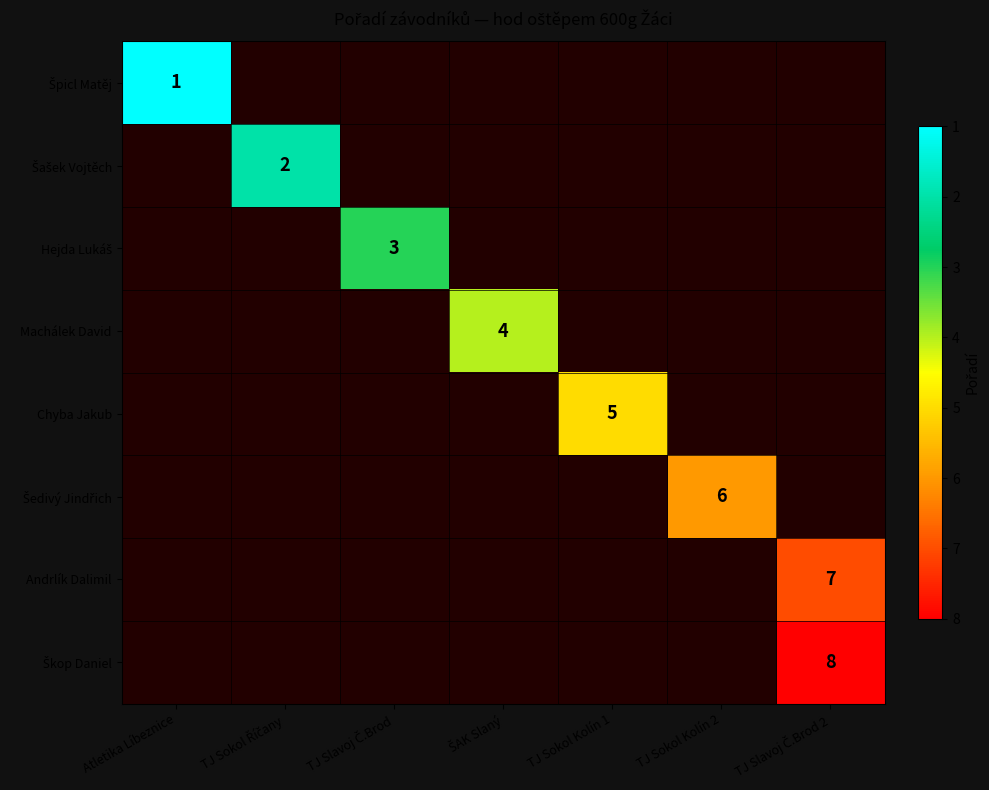

True or false: Hejda Lukáš has a value of 3.0 at TJ Slavoj Č.Brod.

True